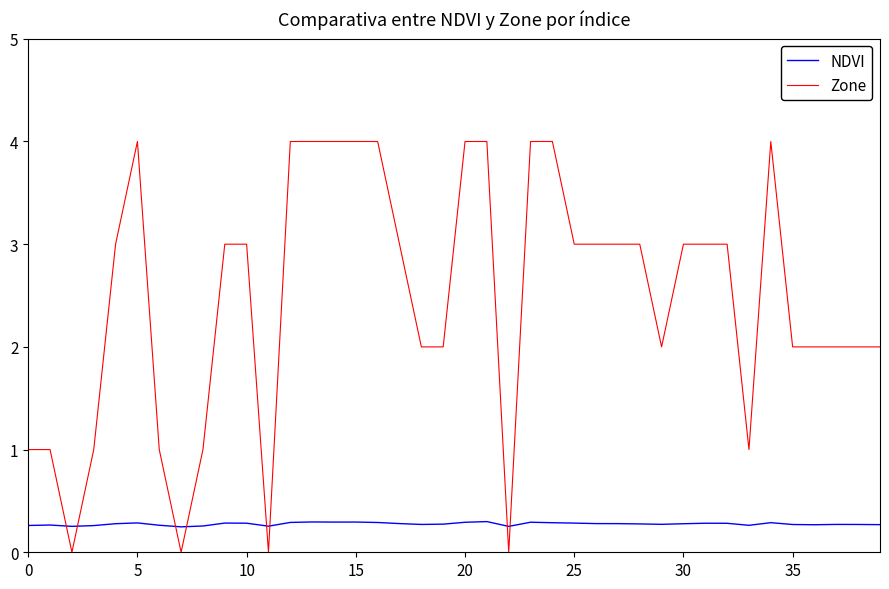

List the series in order of their overall mean, highest first.

Zone, NDVI